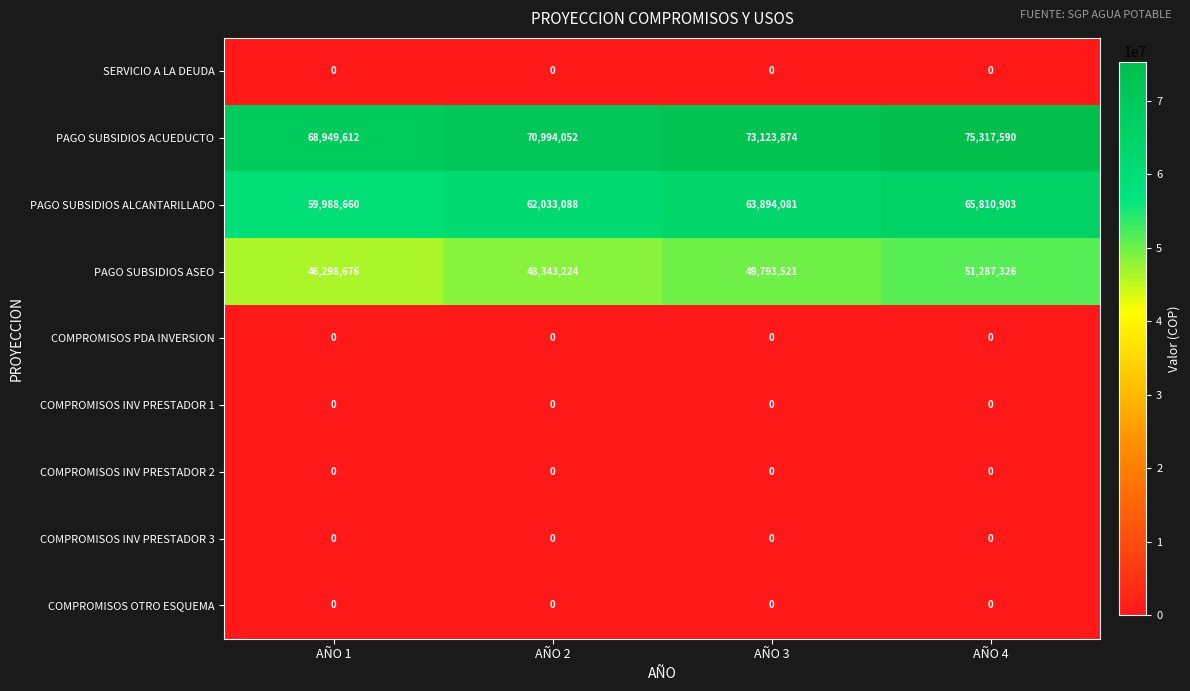

Count the number of data series in this chart.

9